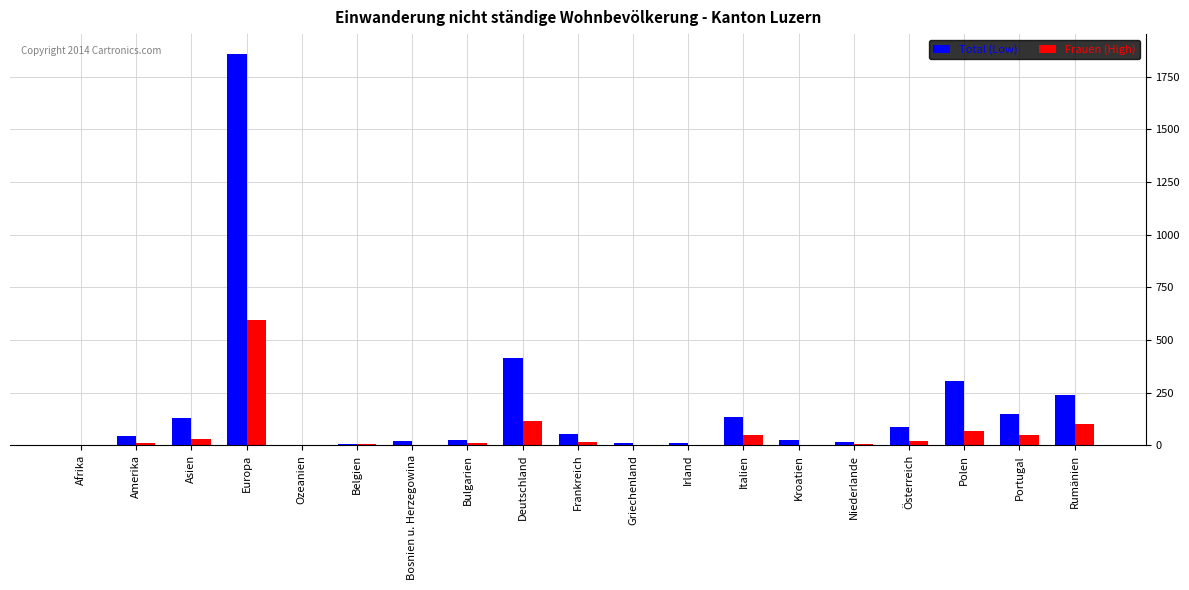

What is the sum of all Frauen (High) values?

1074